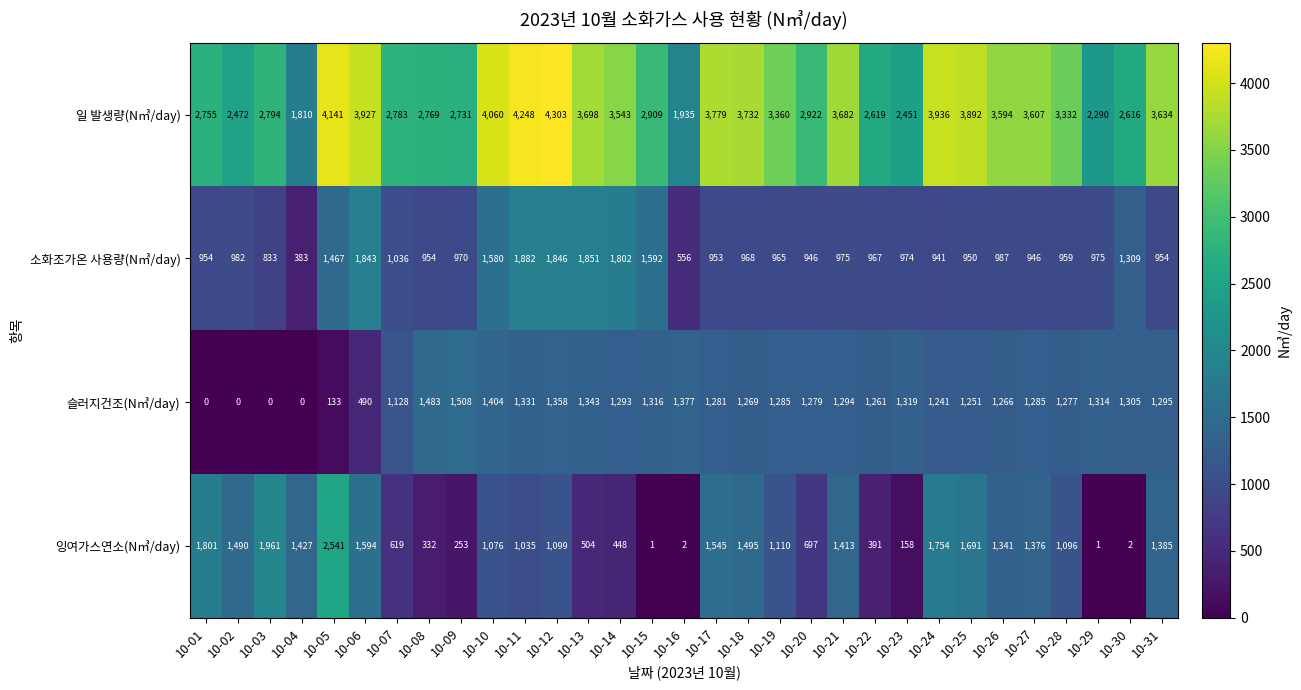

The value of 소화조가온 사용량(N㎥/day) at 10-06 is 2704. True or false?

False